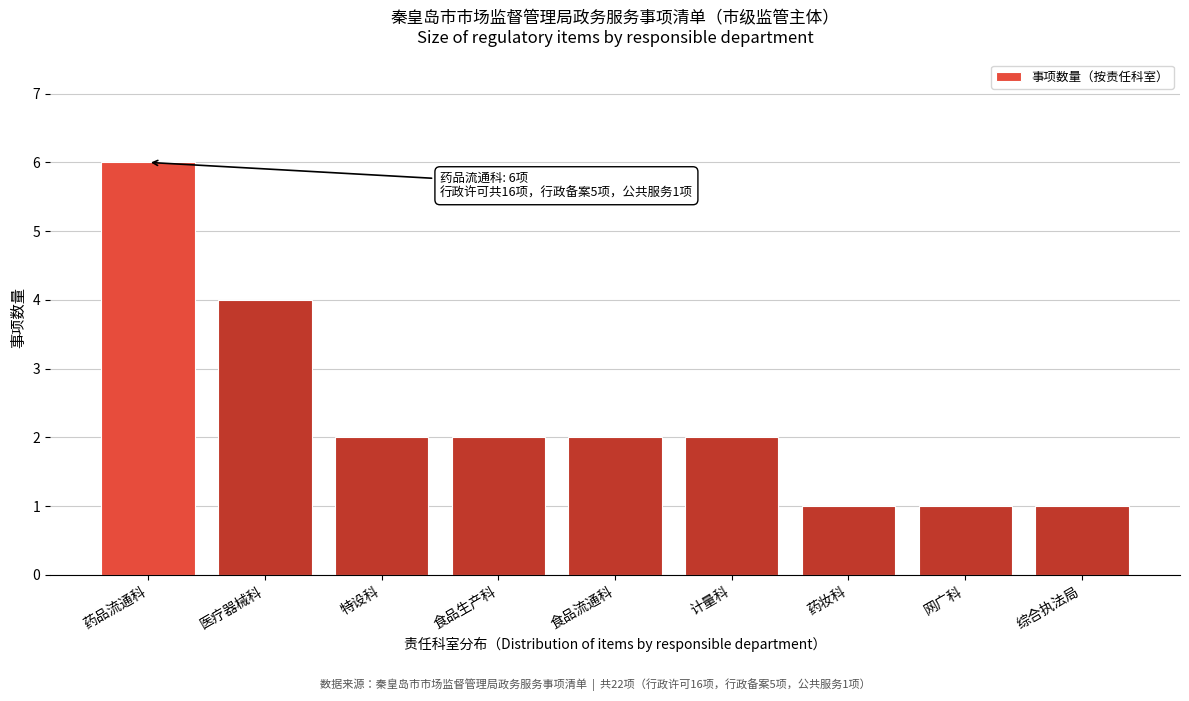

Reading right to left, extract all data points from this chart.

综合执法局=1	网广科=1	药妆科=1	计量科=2	食品流通科=2	食品生产科=2	特设科=2	医疗器械科=4	药品流通科=6